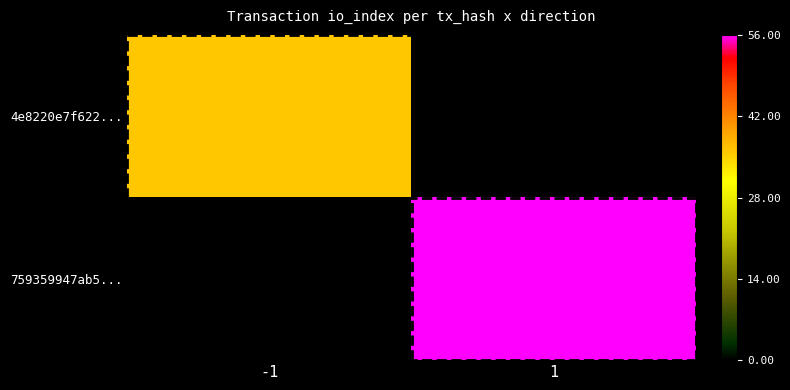

Which series has the widest spread of values?

4e8220e7f622...